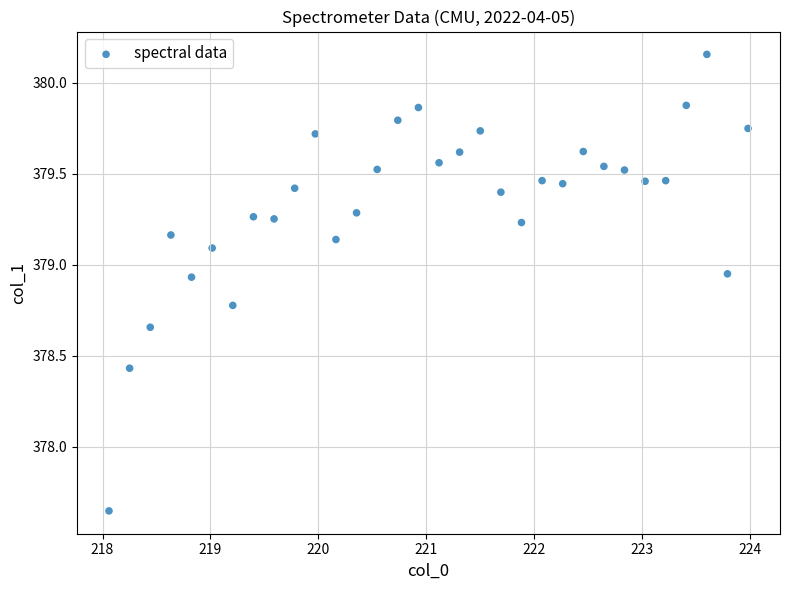

What is the range of X values (max minus min)?

5.9